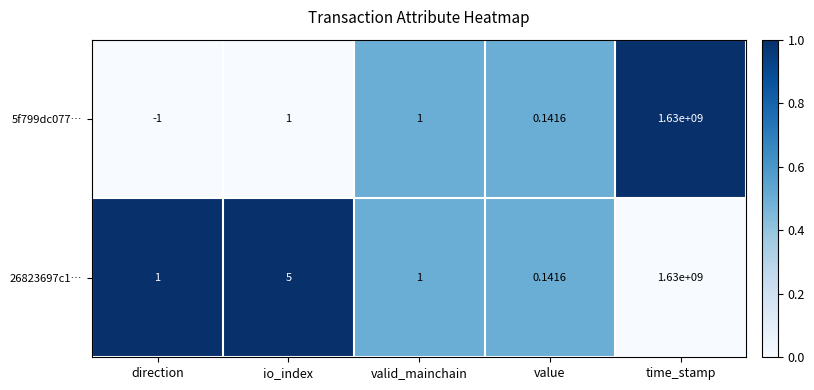

Which series has the largest range (max minus min)?

5f799dc077…